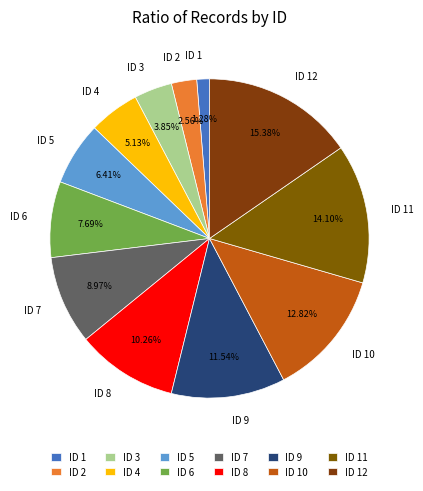

Which slice is the largest?

ID 12